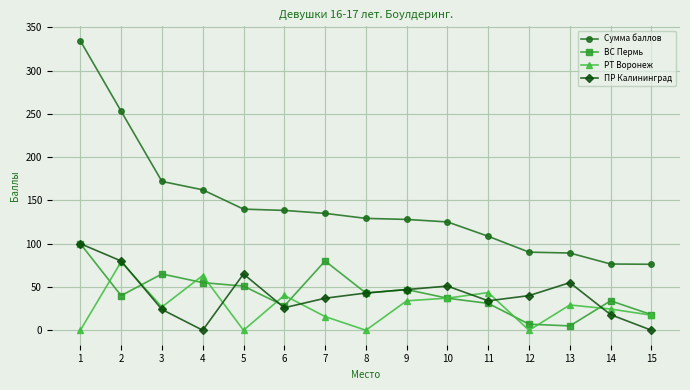

What is the value of the ВС Пермь point at the 2nd from the left?

40.0